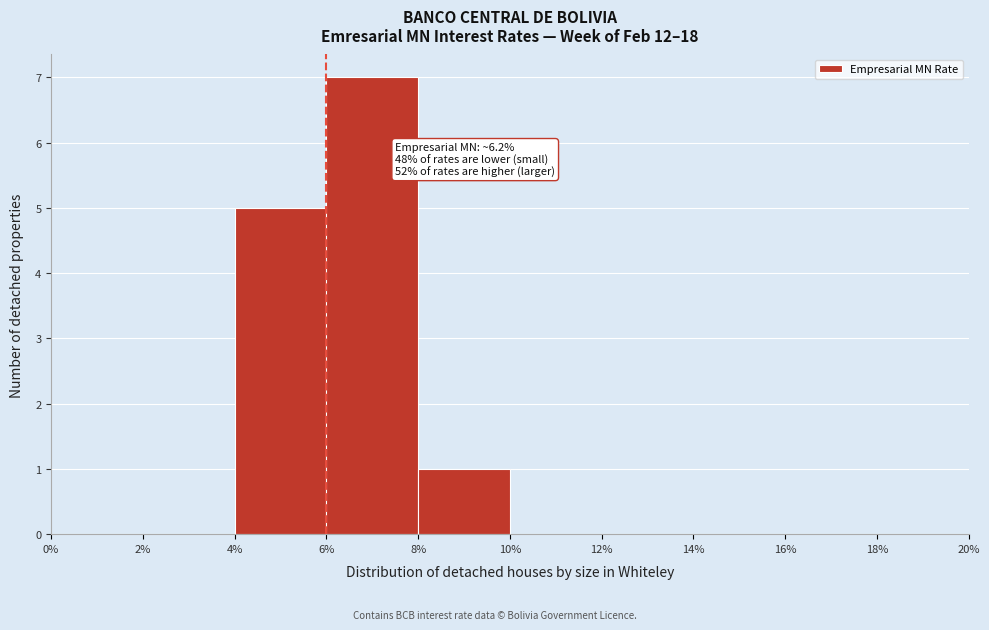

Which range on the x-axis has the tallest bar?

6% to 8%